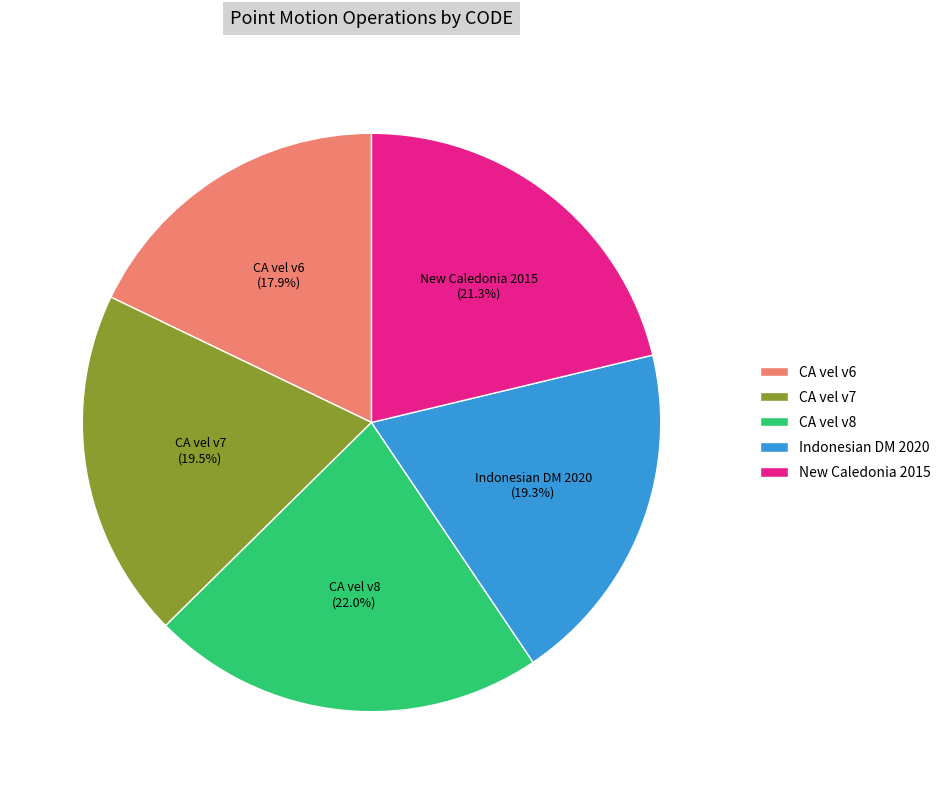

Approximately how many times larger is the value at Indonesian DM 2020 compared to New Caledonia 2015?

0.9